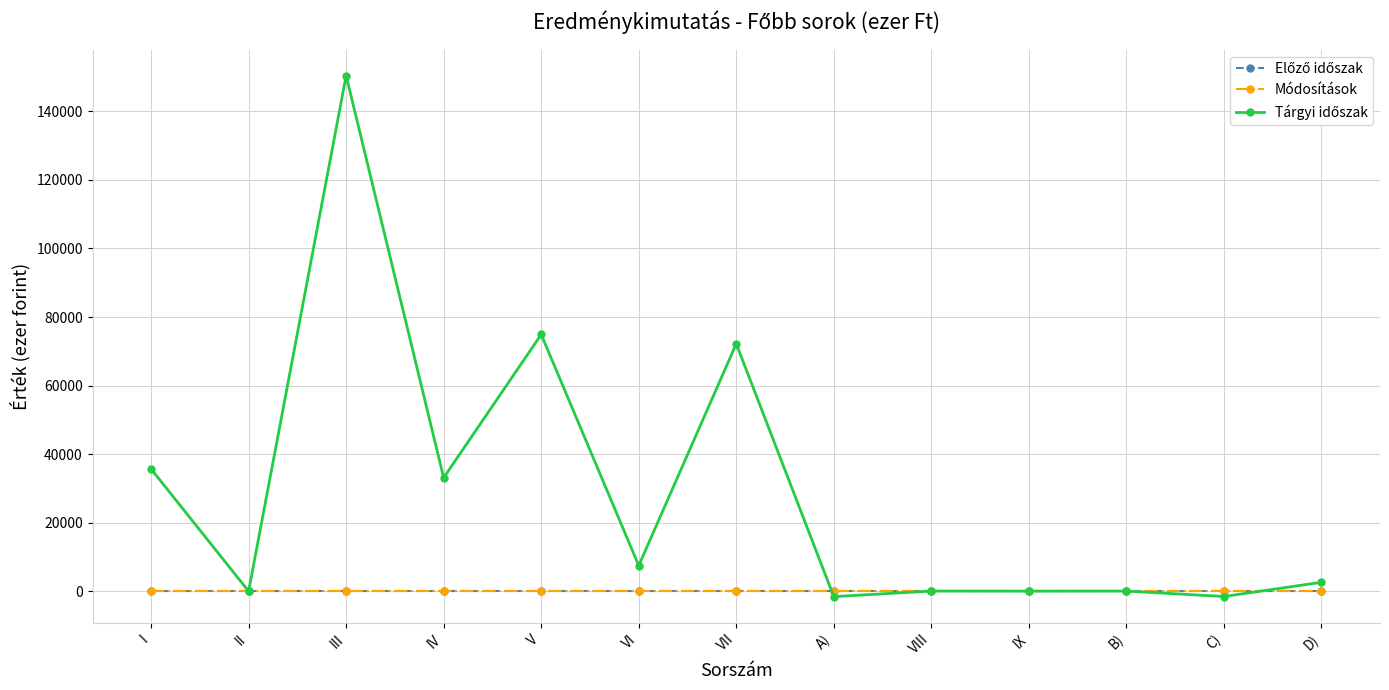

True or false: Tárgyi időszak has a value of 7465 at VI.

True